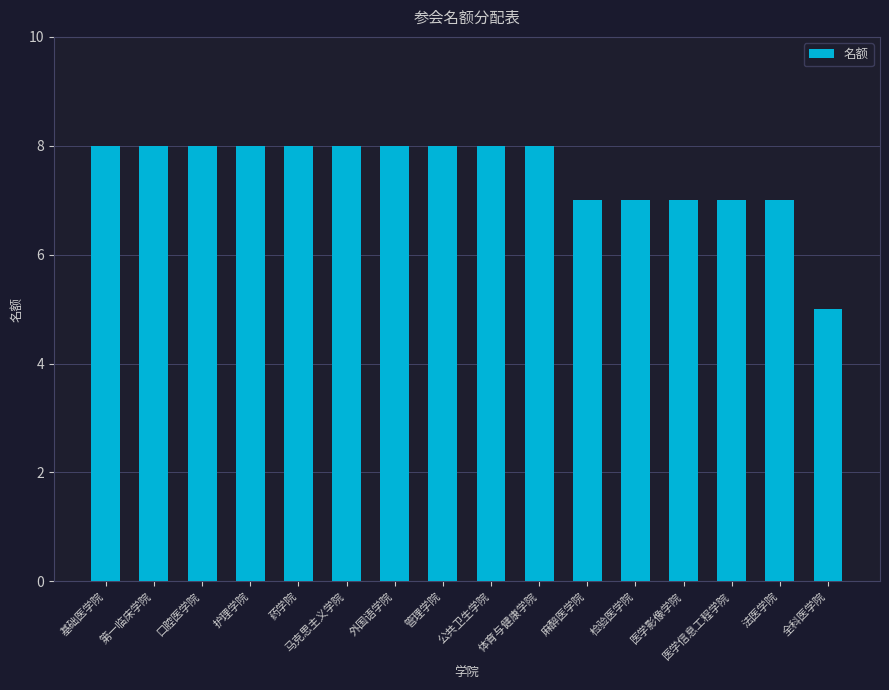

What is the approximate value at 检验医学院?

7